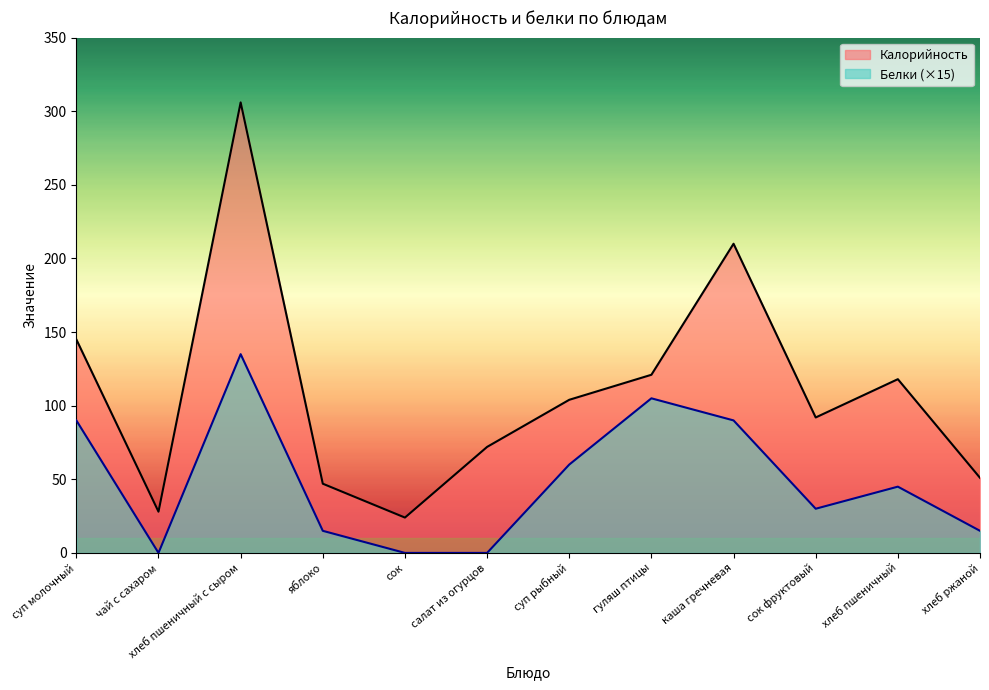

What is the maximum value for Калорийность?

306